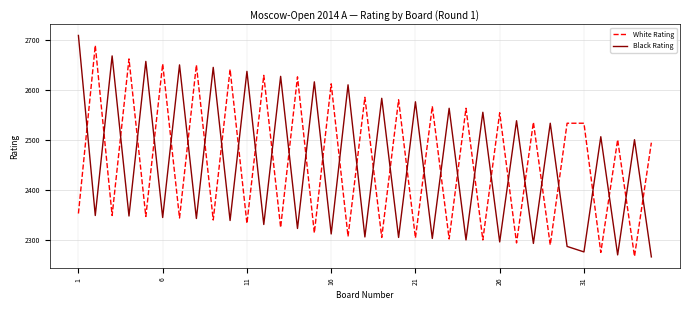

Which series has the widest spread of values?

Black Rating